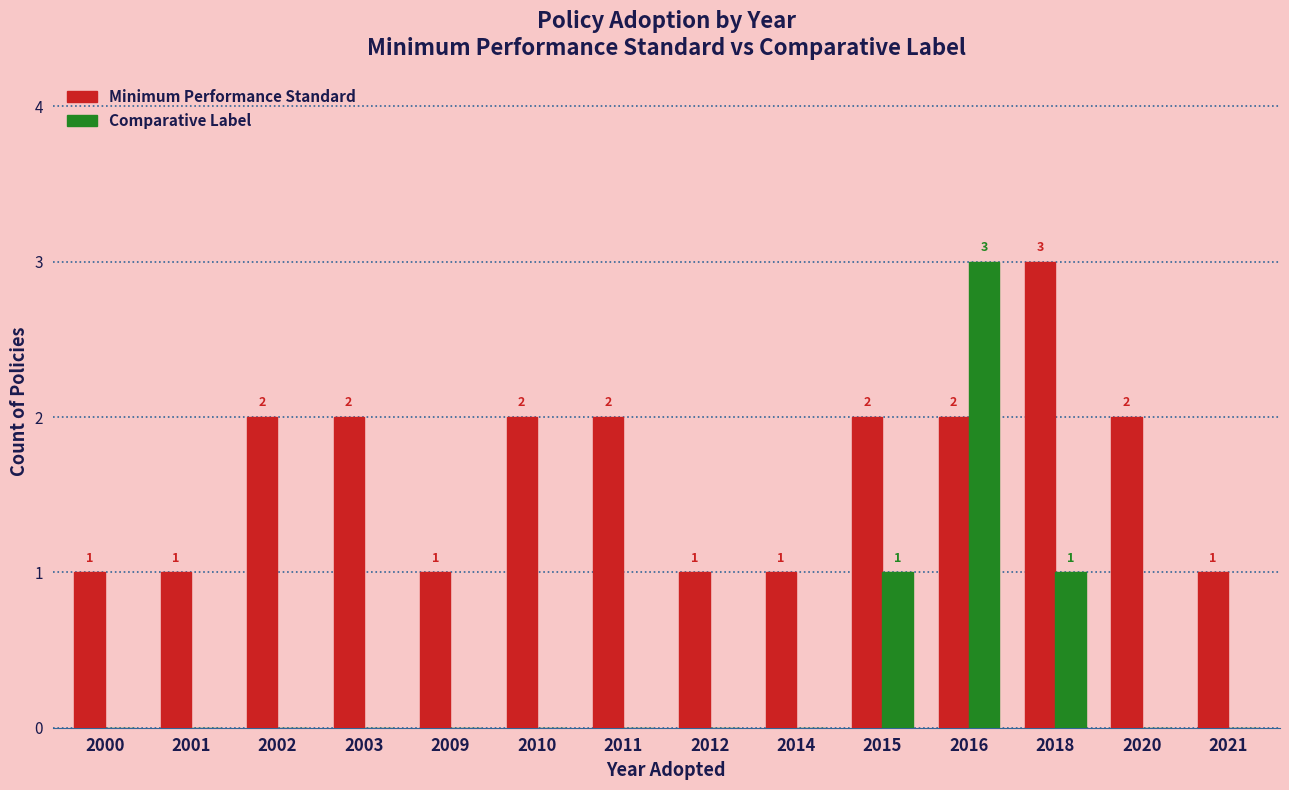

What is the sum of all Comparative Label values?

5